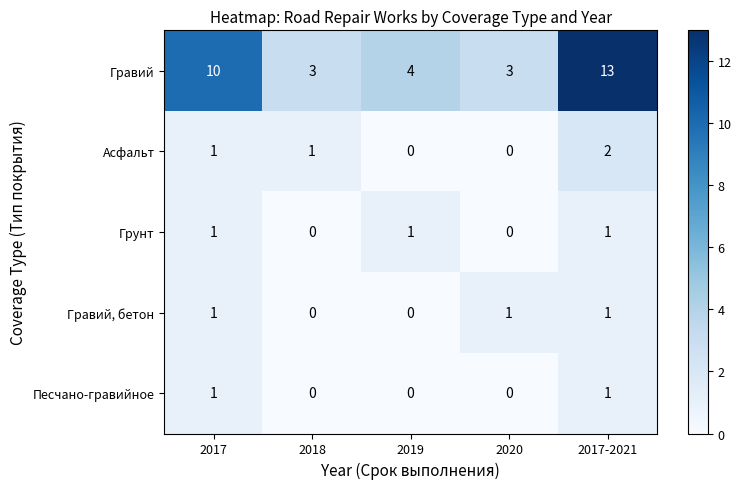

At which category does the chart reach its peak across all series?

2017-2021